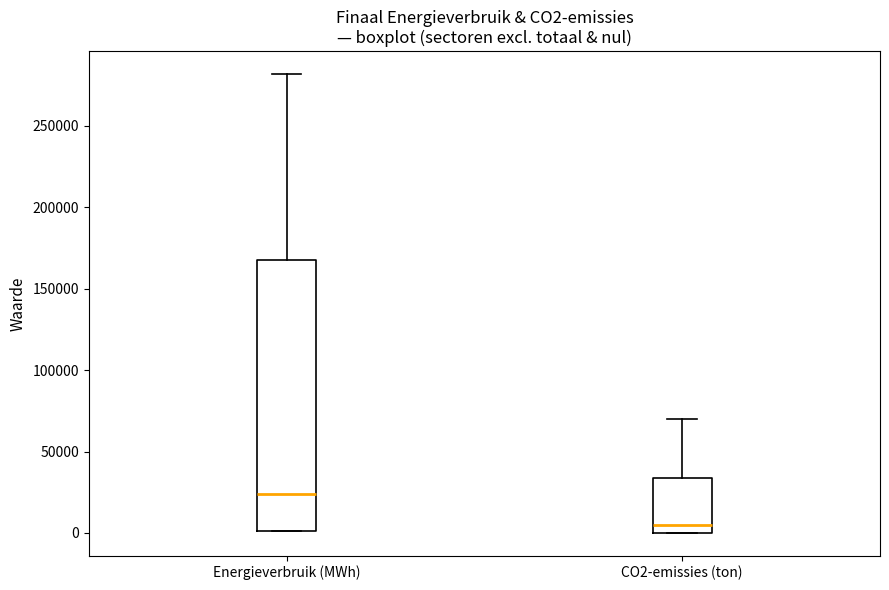

Which box's median line is the lowest?

CO2-emissies (ton)